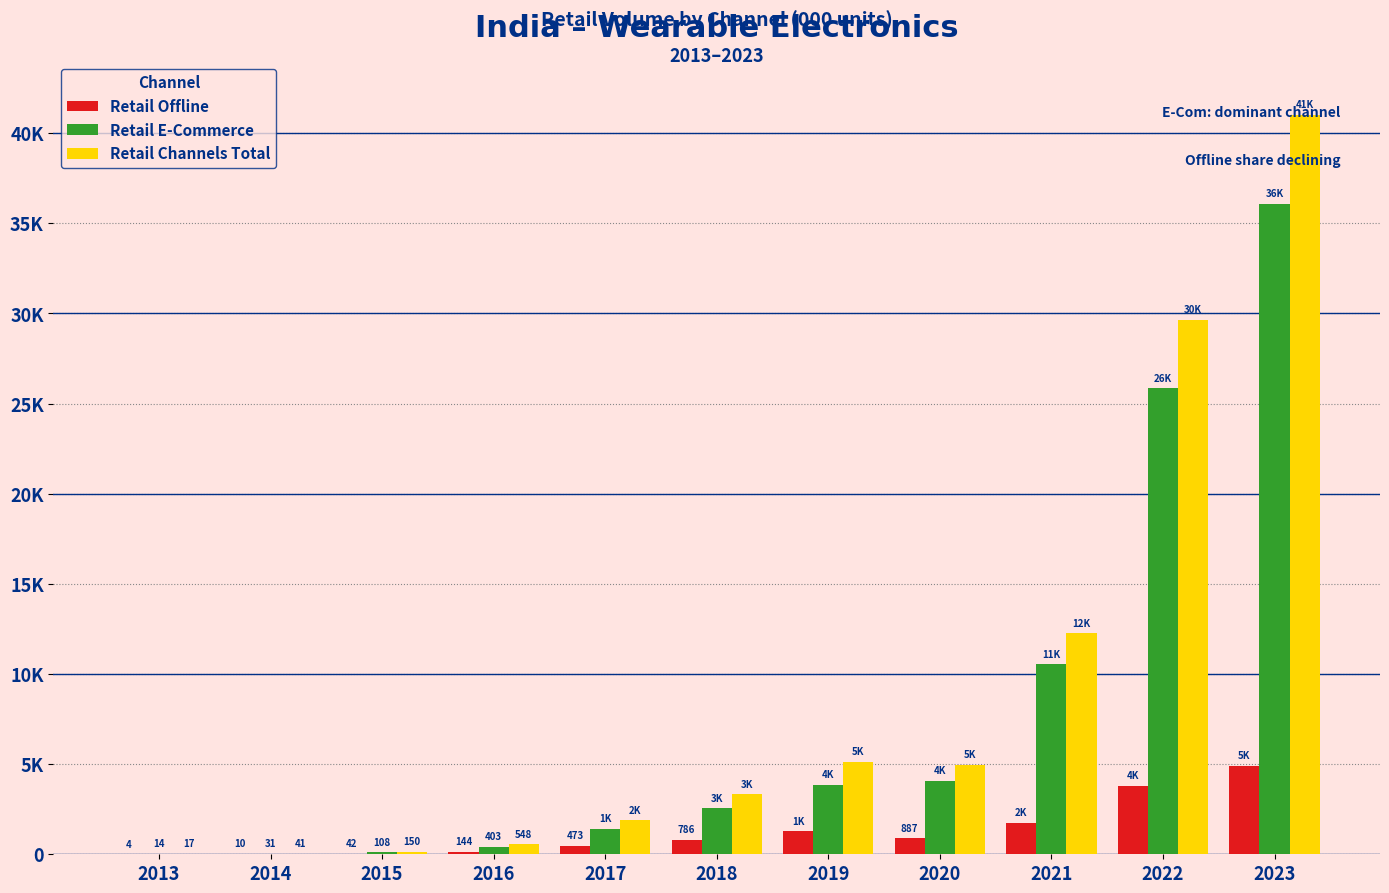

What are all the series names shown in the legend?

Retail Offline, Retail E-Commerce, Retail Channels Total